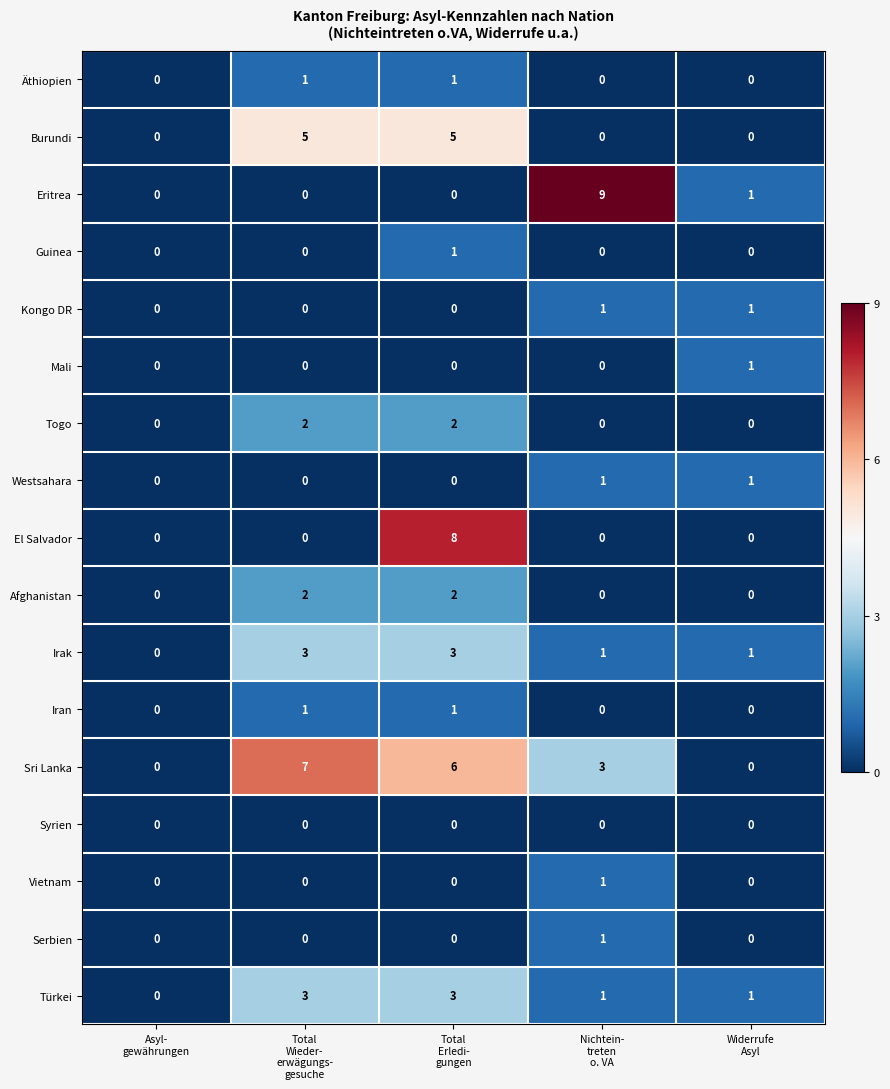

How many categories are shown in the chart?

5